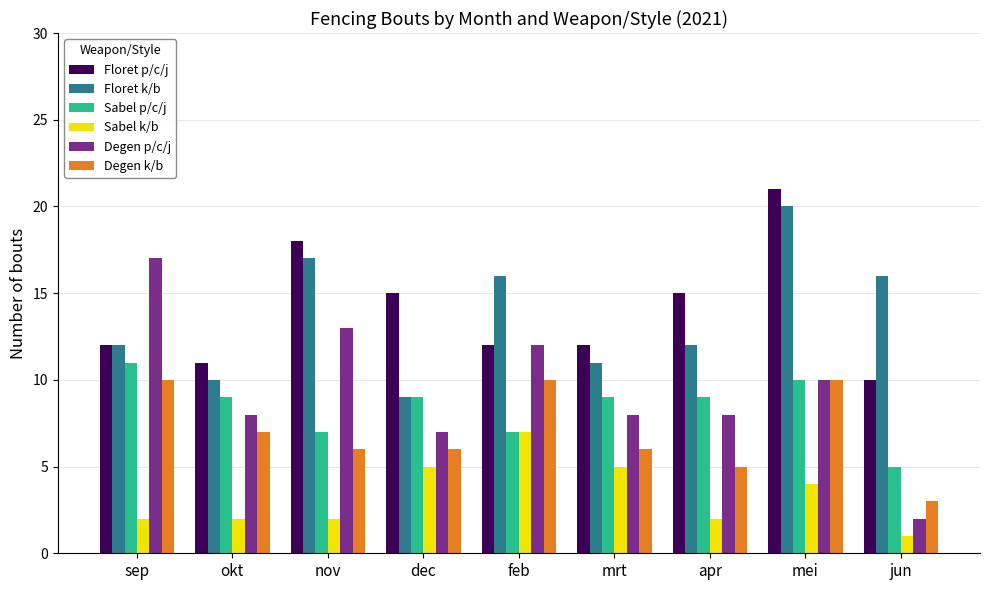

What is the average value of the Degen k/b series?

7